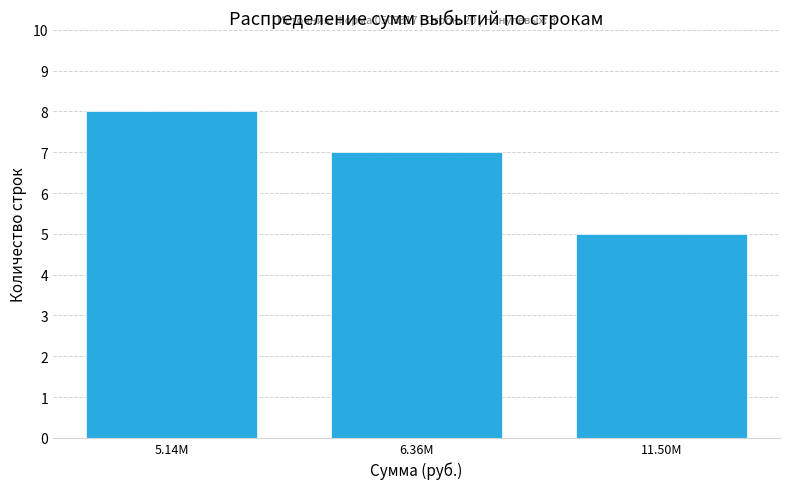

Reading left to right, transcribe all the data shown in this chart.

5.14M=8	6.36M=7	11.50M=5